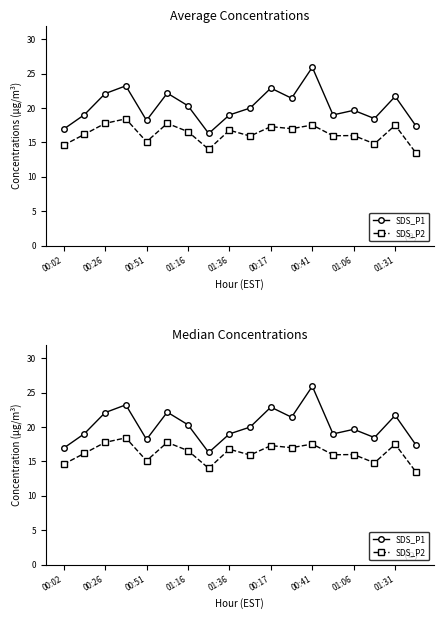

Is it true that SDS_P1 equals 21.7 at 01:31?

True